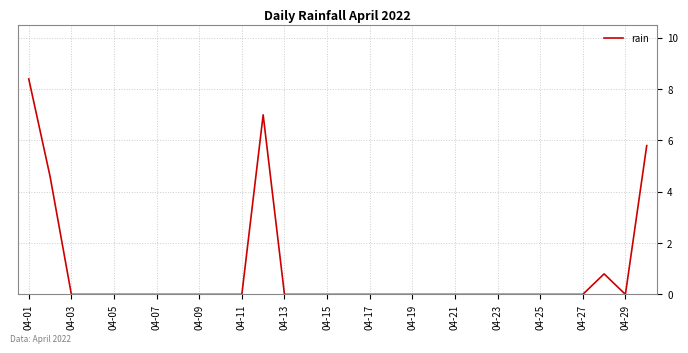

Reading left to right, transcribe all the data shown in this chart.

8.4	4.6	0.0	0.0	0.0	0.0	0.0	0.0	0.0	0.0	0.0	7.0	0.0	0.0	0.0	0.0	0.0	0.0	0.0	0.0	0.0	0.0	0.0	0.0	0.0	0.0	0.0	0.8	0.0	5.8